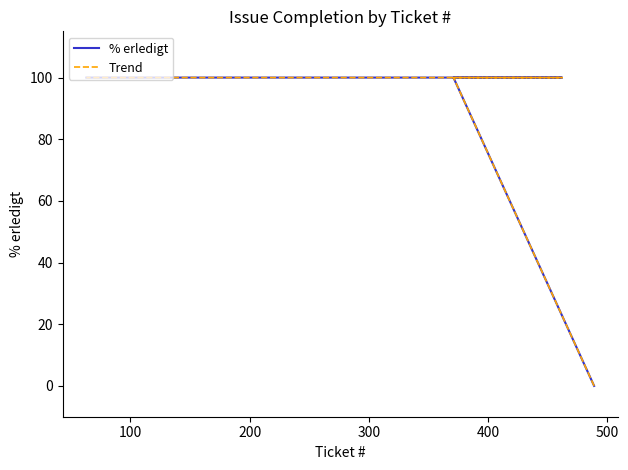

True or false: Trend and % erledigt intersect in this chart.

False